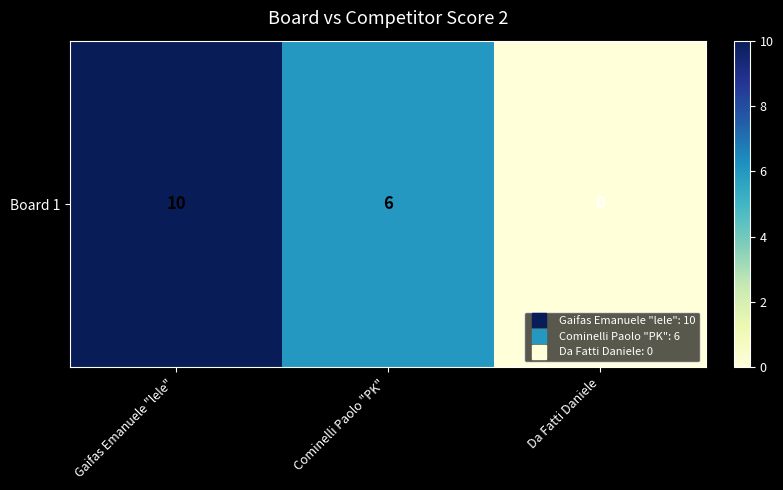

Is it true that the value at Gaifas Emanuele "lele" is 4?

False